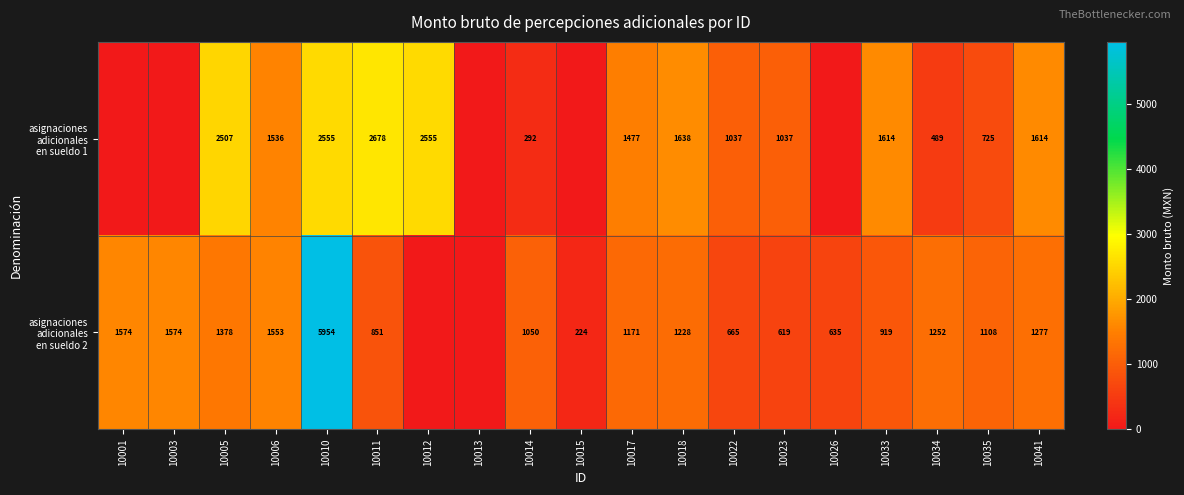

Between 10005 and 10003, which is larger?

10005